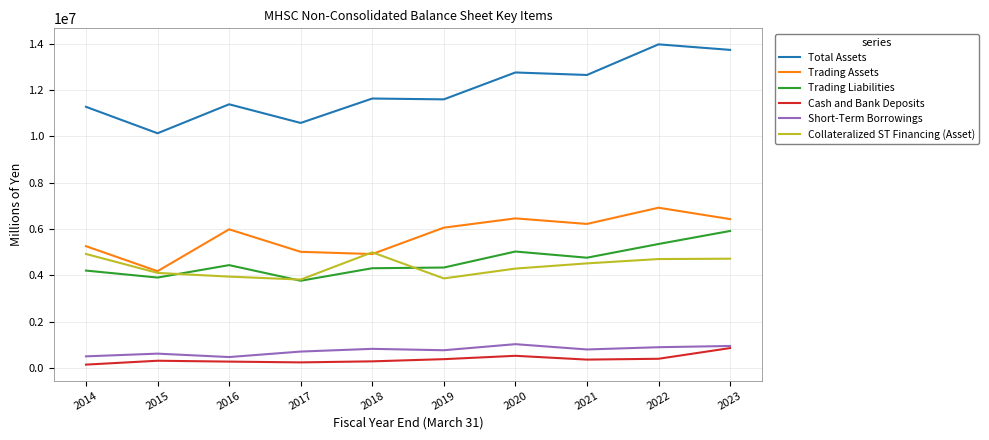

Is the value of Trading Liabilities at 2022 greater than the value of Short-Term Borrowings at 2021?

Yes